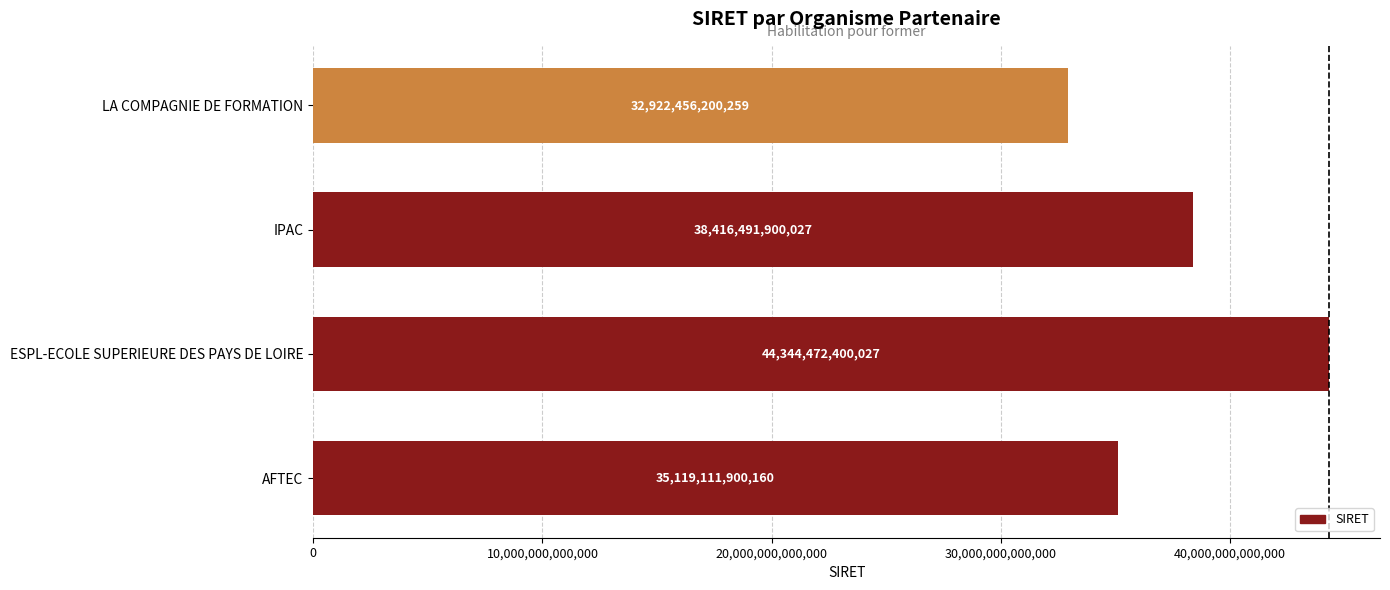

List the labels in order of value, largest first.

ESPL-ECOLE SUPERIEURE DES PAYS DE LOIRE, IPAC, AFTEC, LA COMPAGNIE DE FORMATION